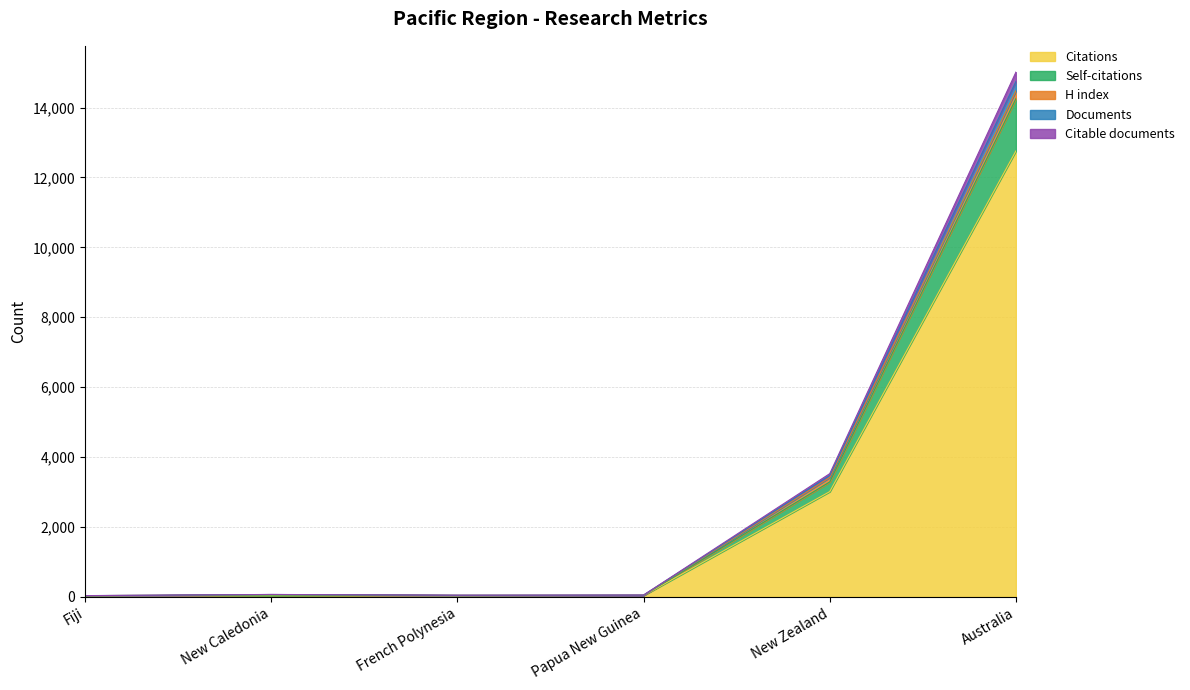

What position from the left is Papua New Guinea?

4